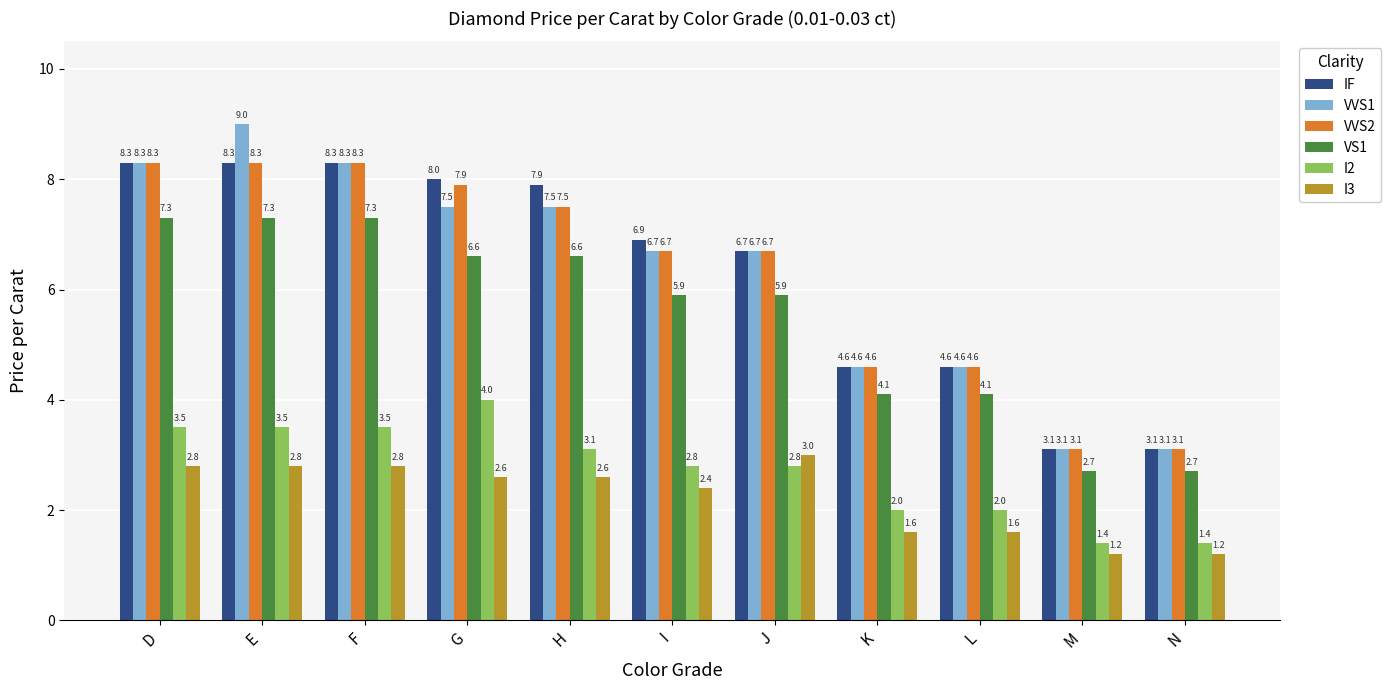

What is the value of the VVS2 bar at the 10th from the left?

3.1